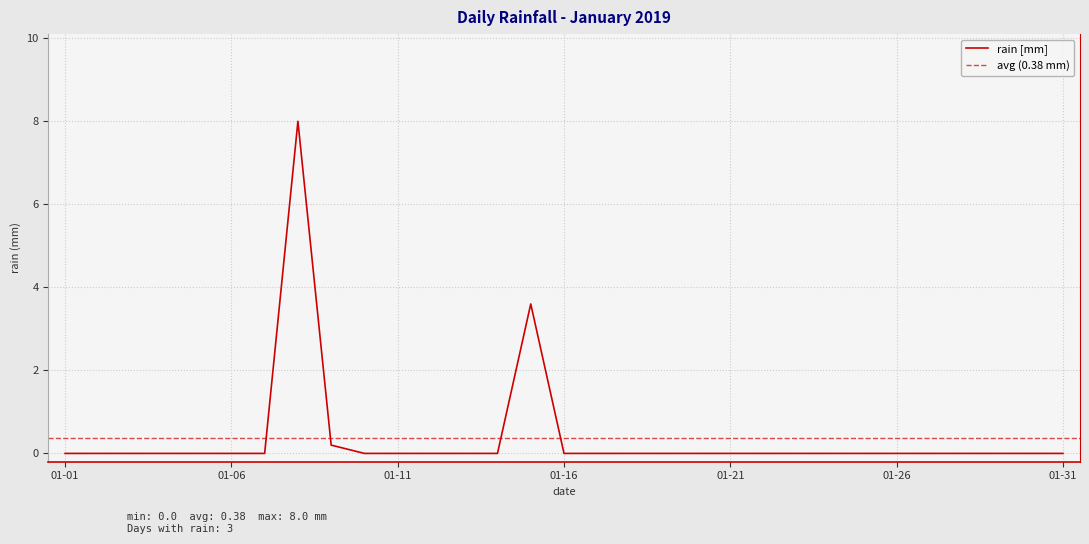

Between 2019-01-13 and 2019-01-18, which is larger?

2019-01-13